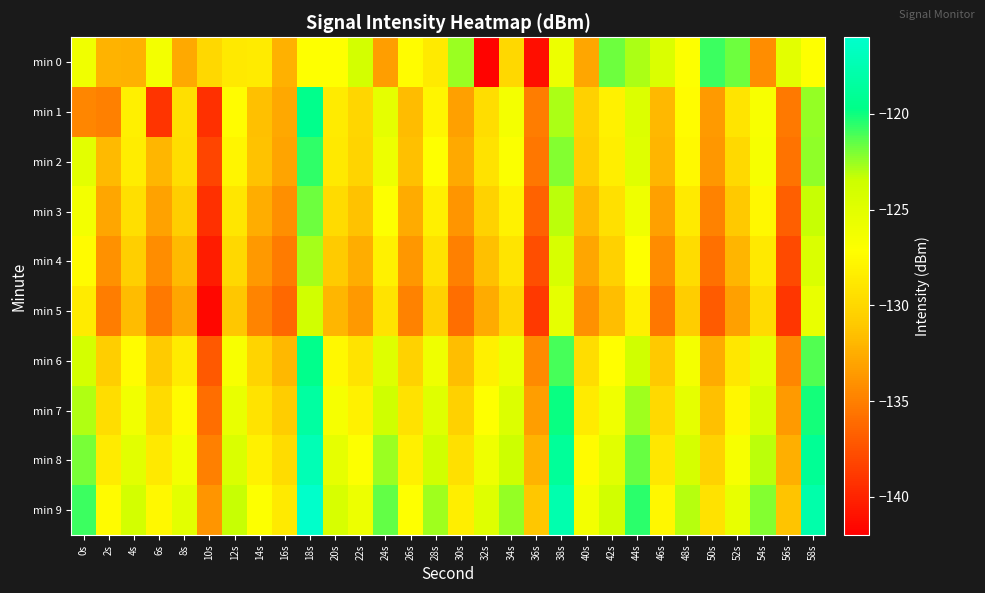

What is the total value across all series at 10s?

-1370.5